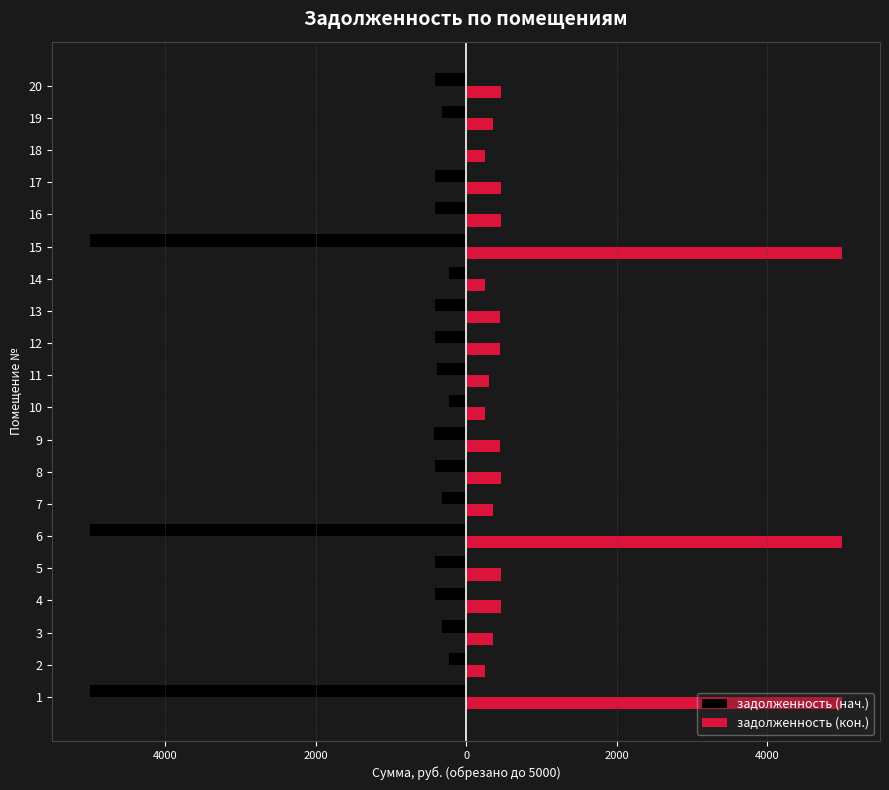

What is the value of the задолженность (нач.) bar at the 20th from the left?

-416.9